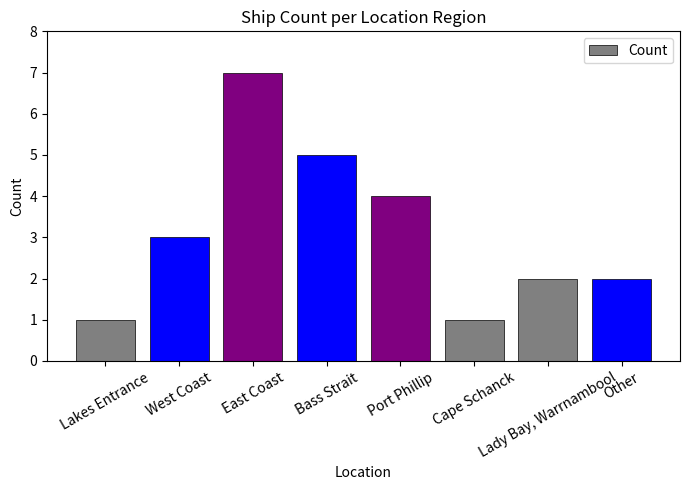

What is the difference between the maximum and minimum values?

6